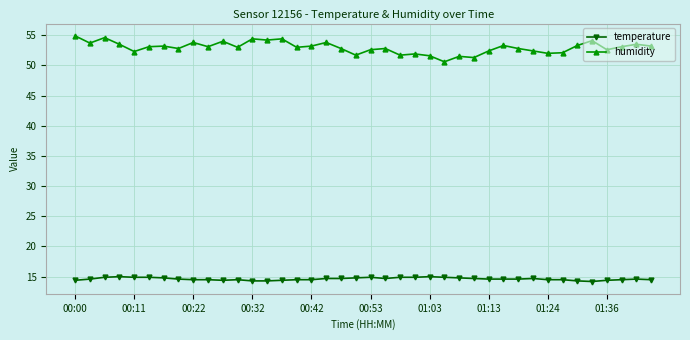

What is the highest value of the temperature series?

15.0